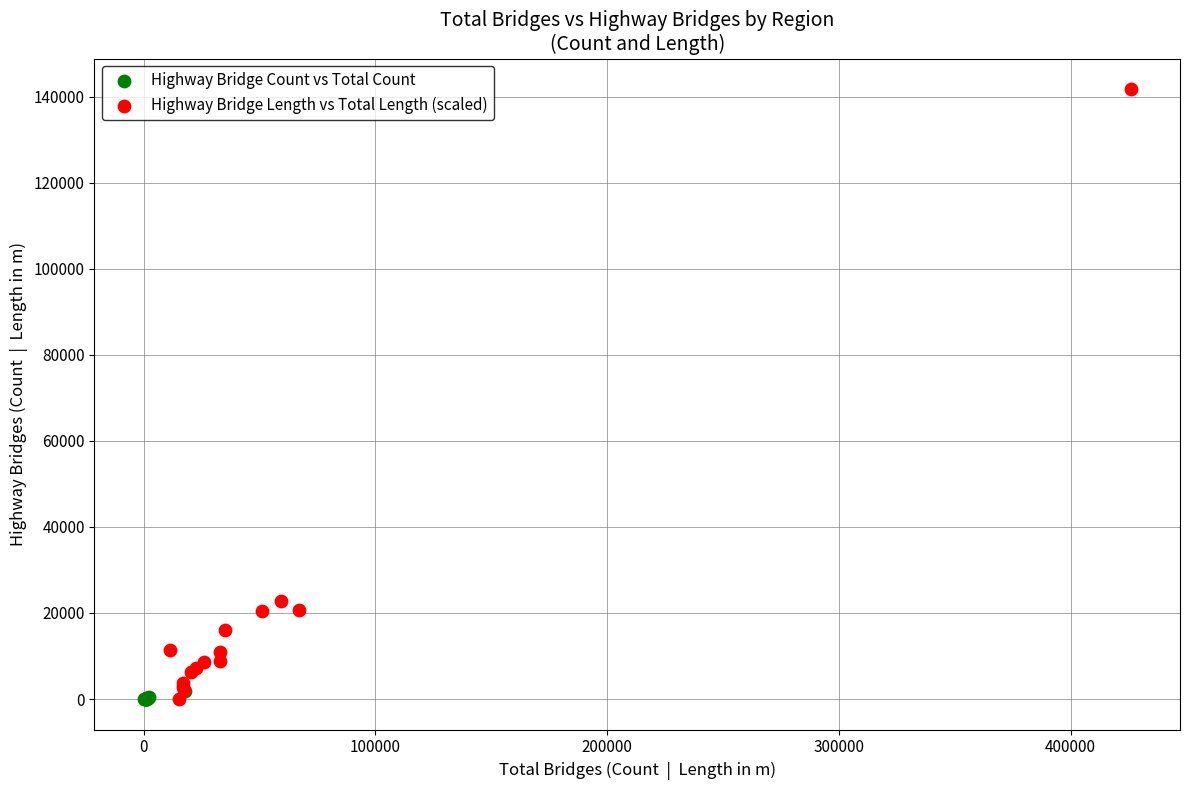

Which series reaches the maximum Y coordinate?

Highway Bridge Length vs Total Length (scaled)